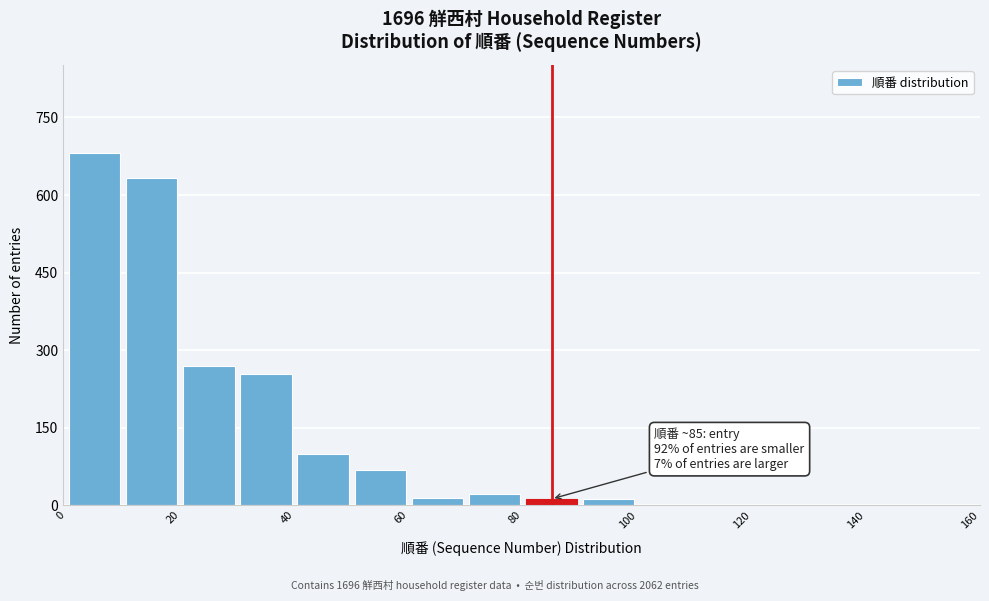

Which range on the x-axis has the tallest bar?

0.5 to 10.5